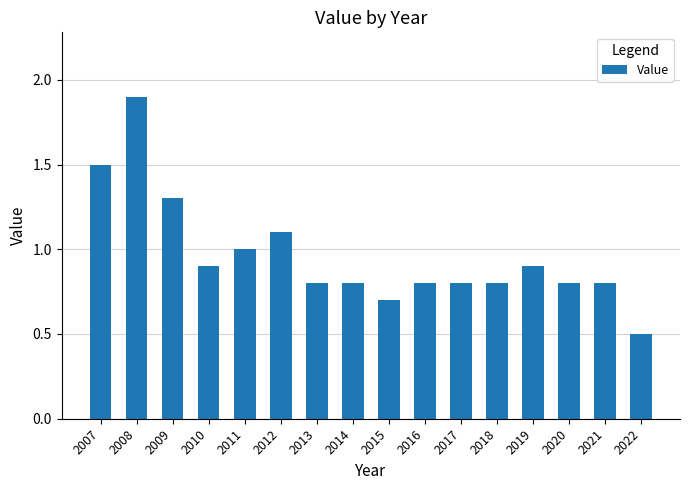

Reading right to left, extract all data points from this chart.

2022=0.5	2021=0.8	2020=0.8	2019=0.9	2018=0.8	2017=0.8	2016=0.8	2015=0.7	2014=0.8	2013=0.8	2012=1.1	2011=1.0	2010=0.9	2009=1.3	2008=1.9	2007=1.5